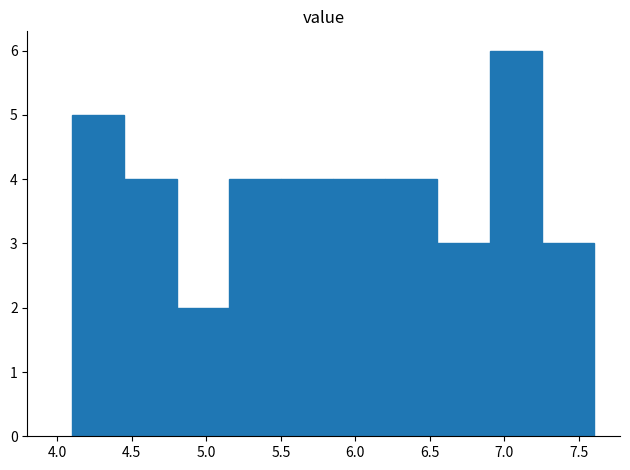

Reading left to right, list every bar in this chart as the range it spans on the x-axis followed by its height. The values are not printed on the chart, so give them approximately, as read against the axis.

4.10 to 4.45: 5
4.45 to 4.80: 4
4.80 to 5.15: 2
5.15 to 5.50: 4
5.50 to 5.85: 4
5.85 to 6.20: 4
6.20 to 6.55: 4
6.55 to 6.90: 3
6.90 to 7.25: 6
7.25 to 7.60: 3